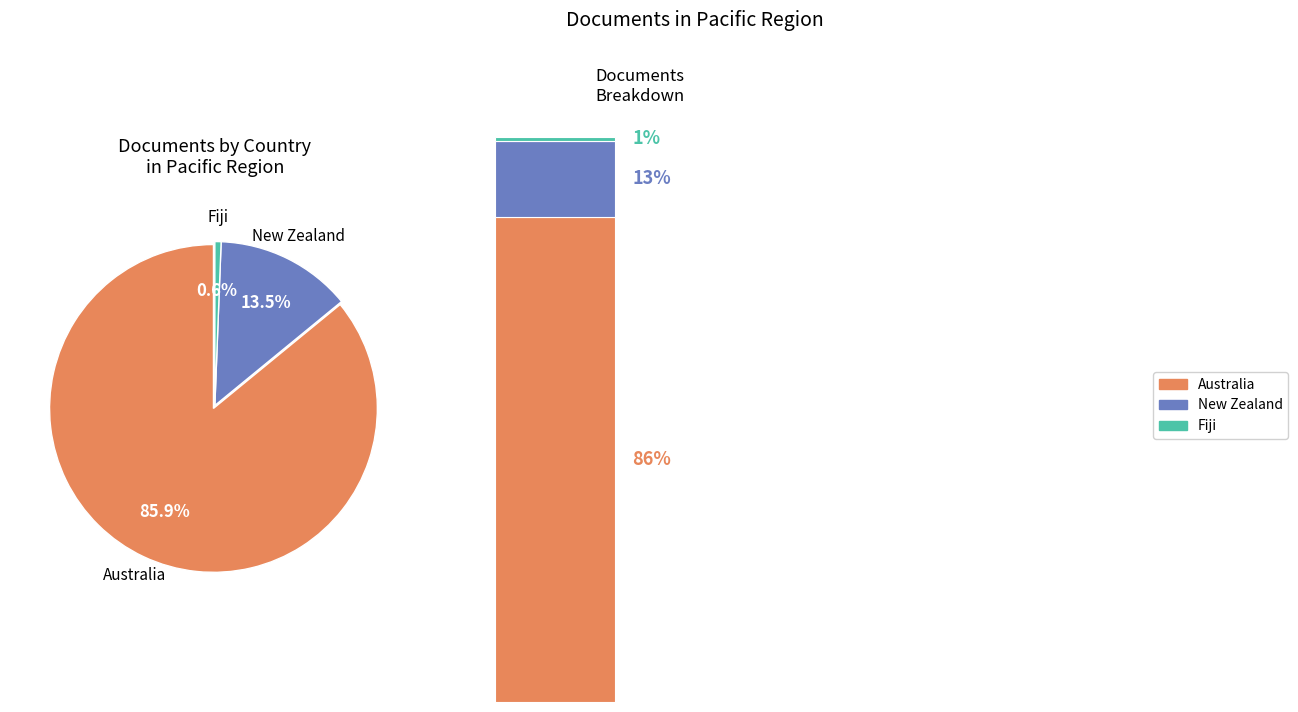

What portion of the pie excludes Fiji?

99.4%